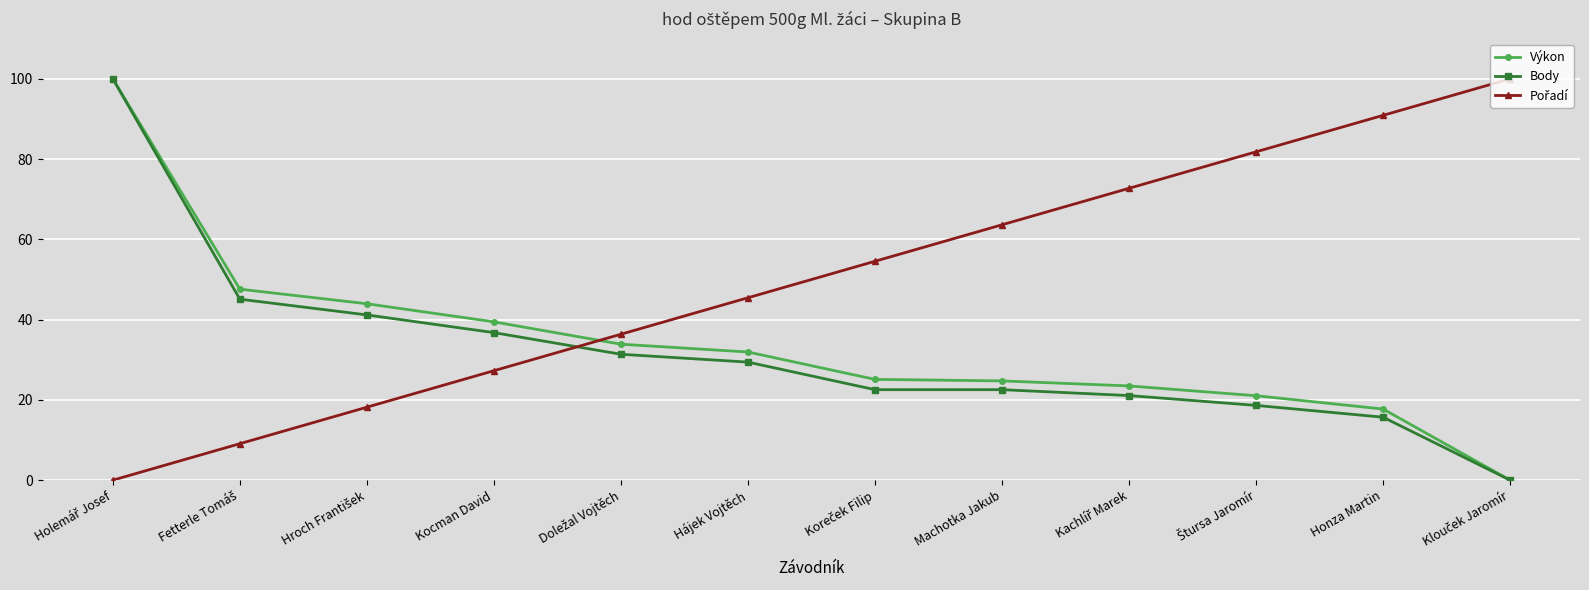

How many categories are shown in the chart?

12